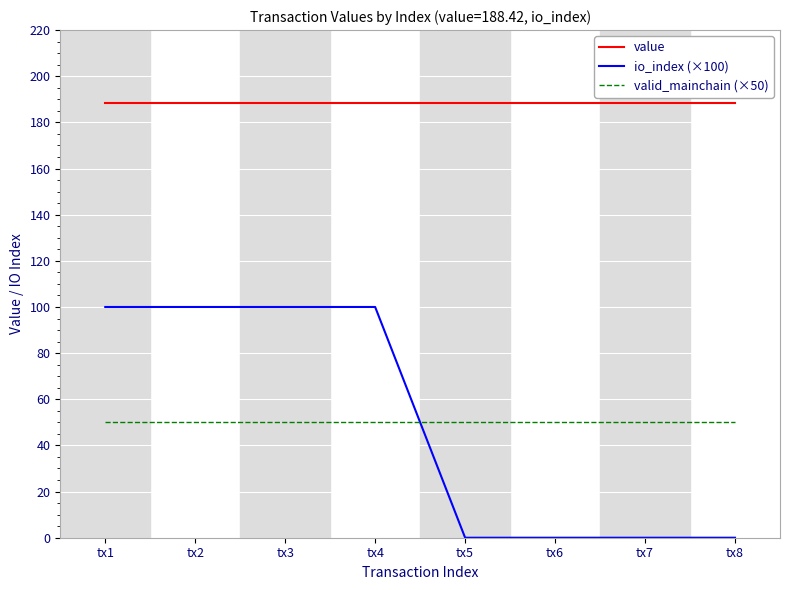

What is the sum of the valid_mainchain (×50) values at tx5 and tx4?

100.0